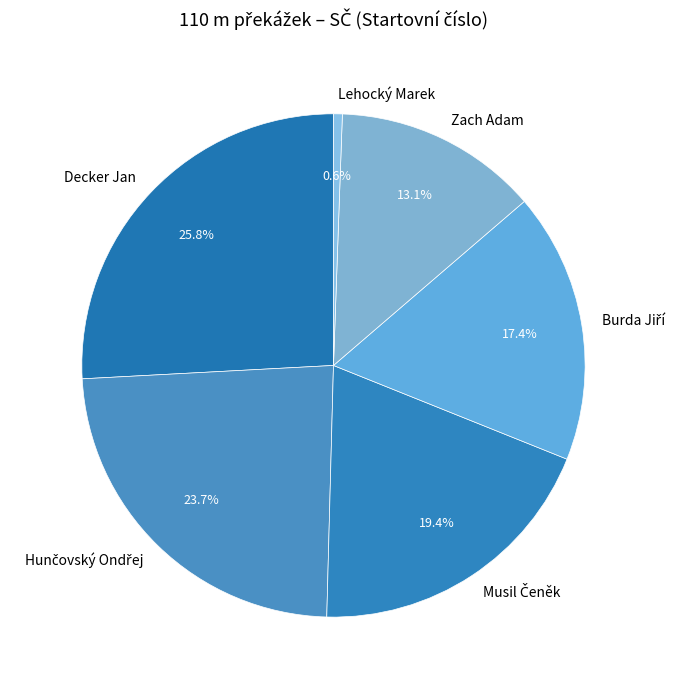

Does any single category account for the majority?

No